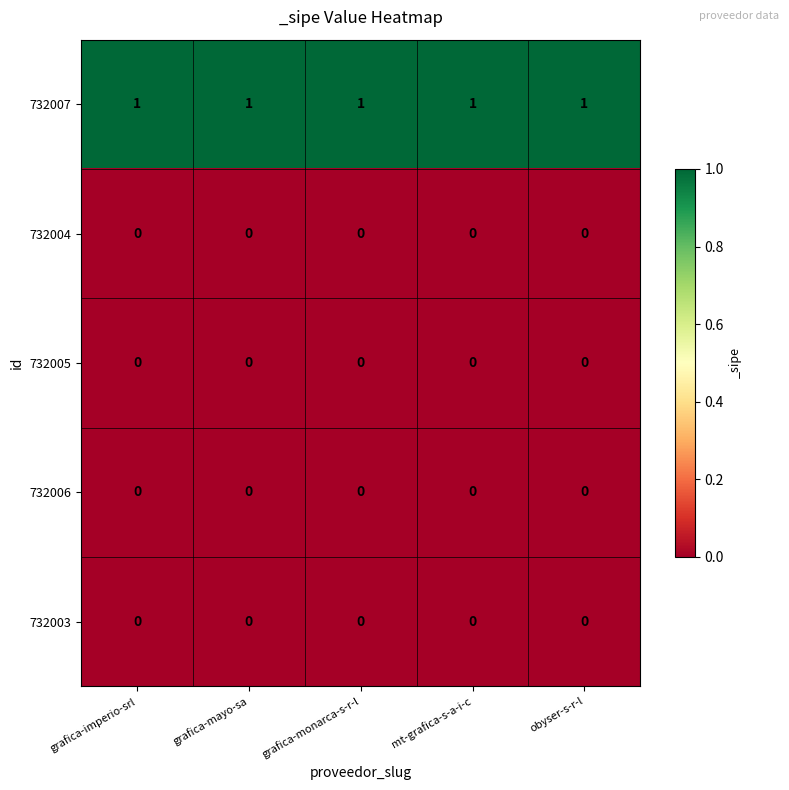

Count the number of data series in this chart.

5